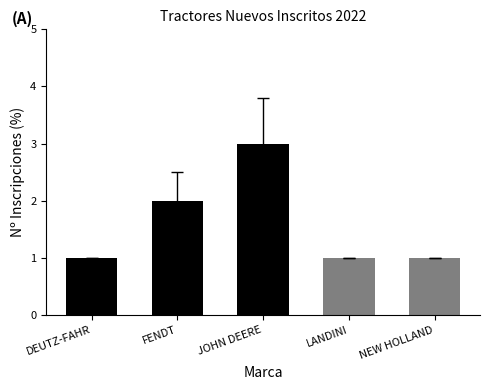

What position from the left is NEW HOLLAND?

5